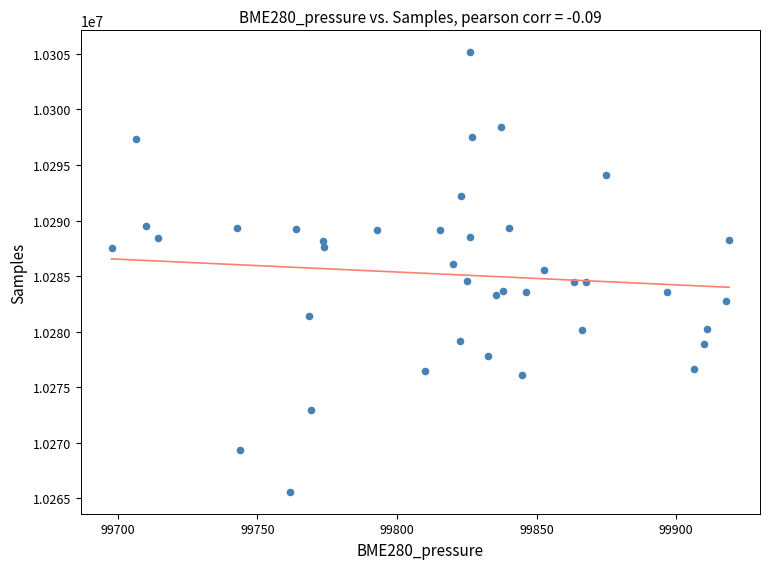

What is the range of Y values (max minus min)?

39542